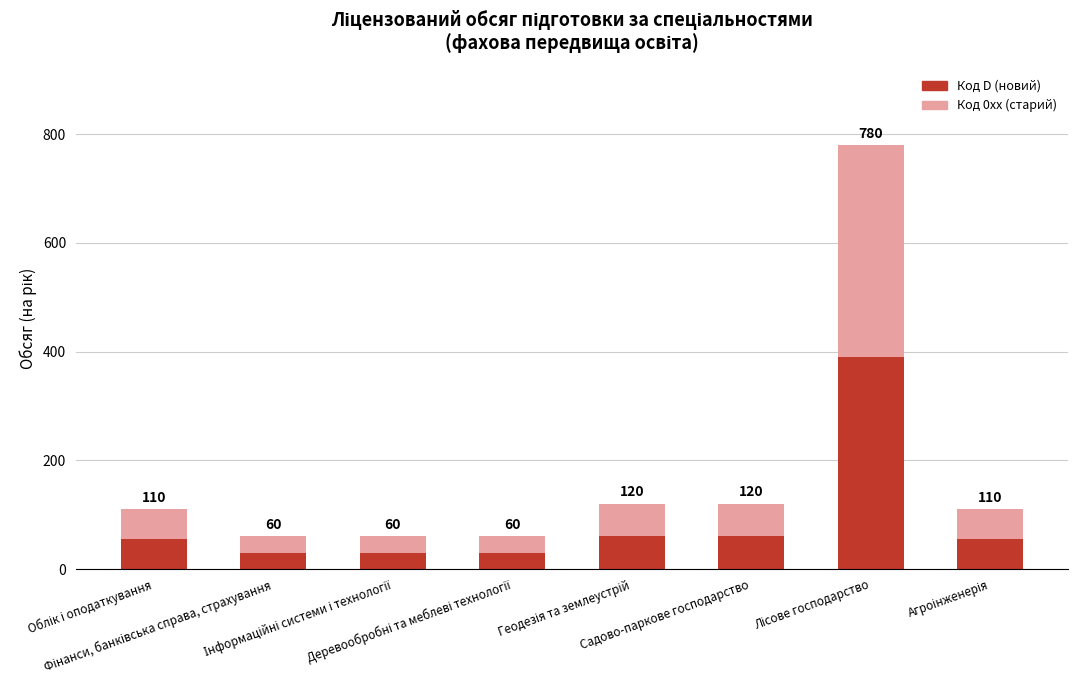

What is the difference between the maximum and second lowest values in the Код 0xx (старий) series?

360